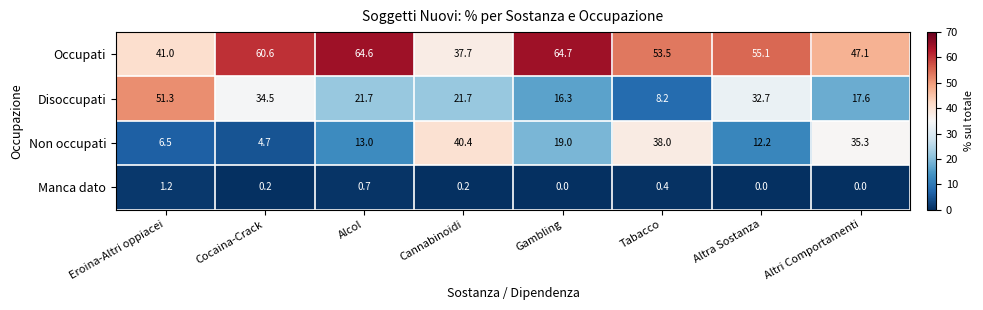

The value of Manca dato at Tabacco is 0.6. True or false?

False